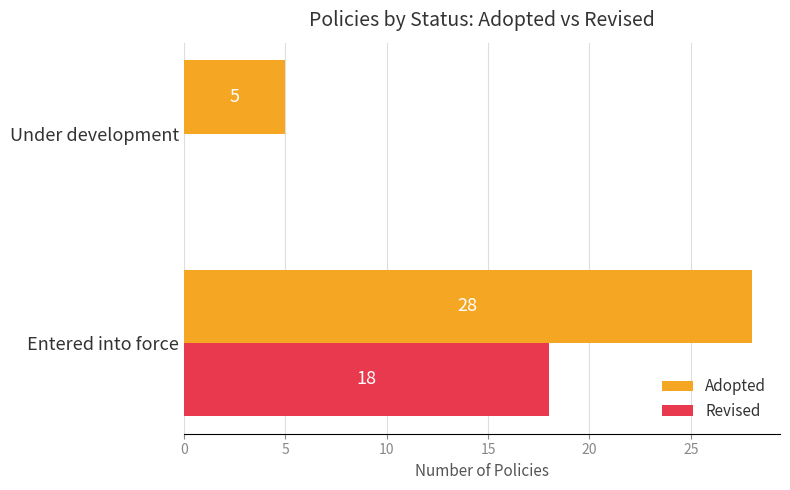

Where is Adopted nearest to the value 16?

Under development